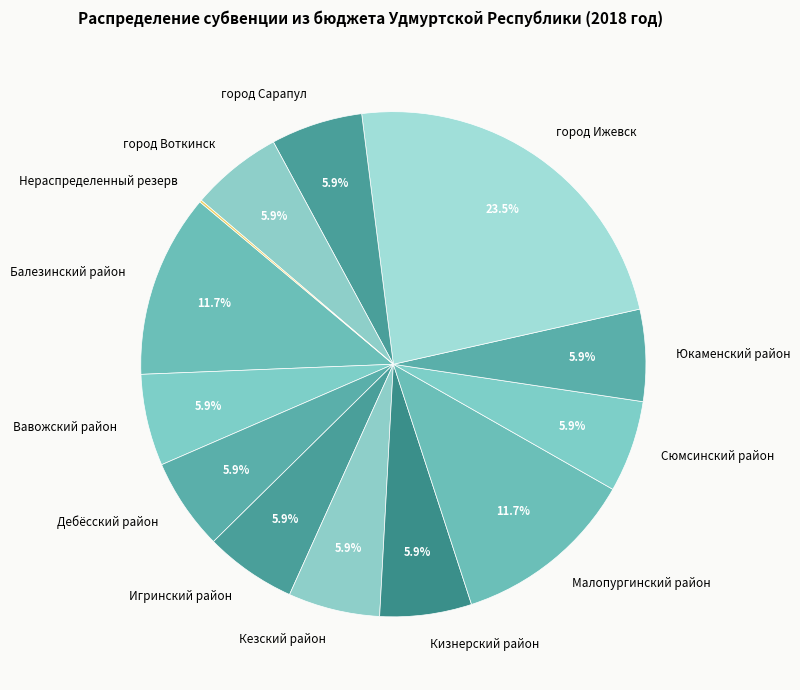

Is it true that город Сарапул is 6% of the pie?

True